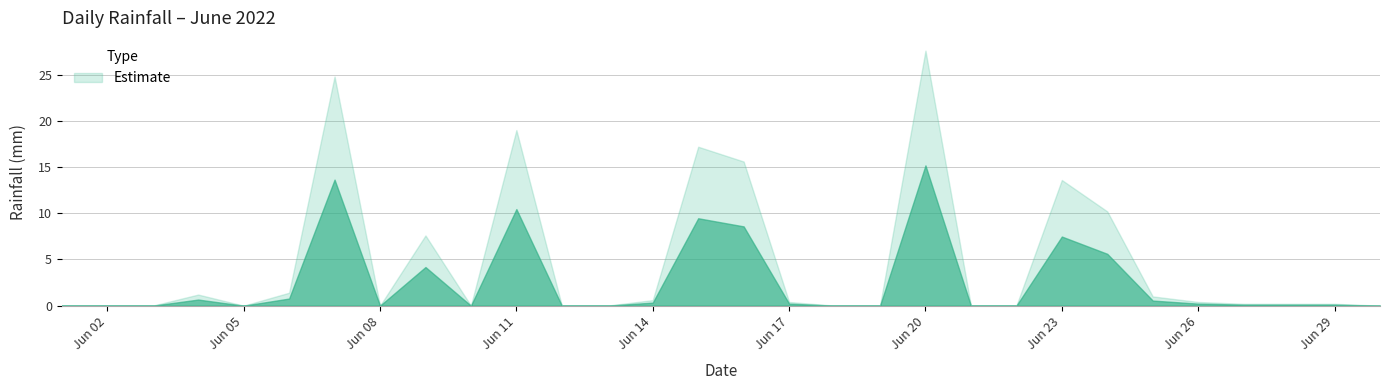

At which category does the chart reach its peak across all series?

2022-06-20